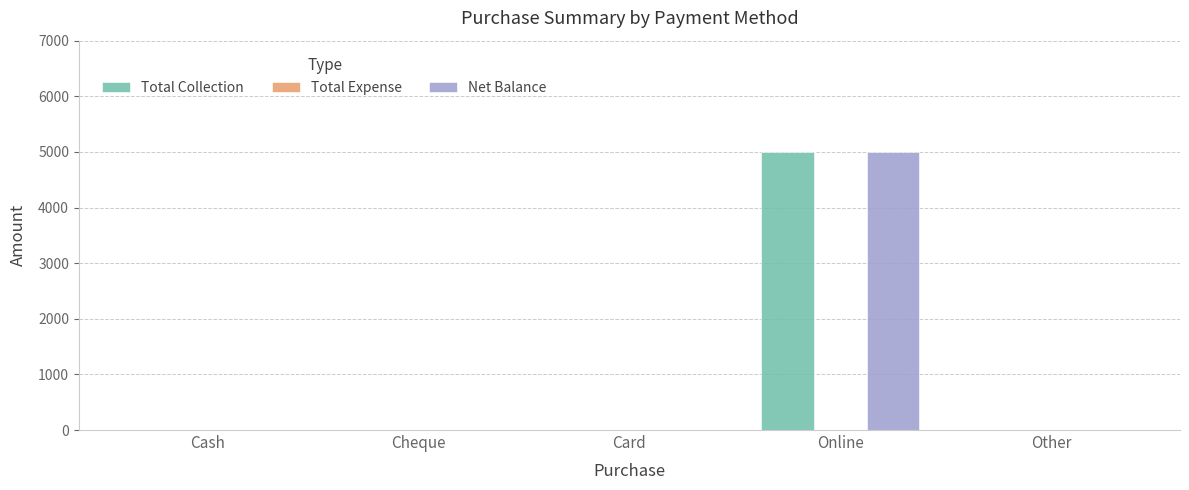

Reading right to left, what are all the values shown in this chart?

Total Collection: Other=0	Online=5000	Card=0	Cheque=0	Cash=0
Net Balance: Other=0	Online=5000	Card=0	Cheque=0	Cash=0